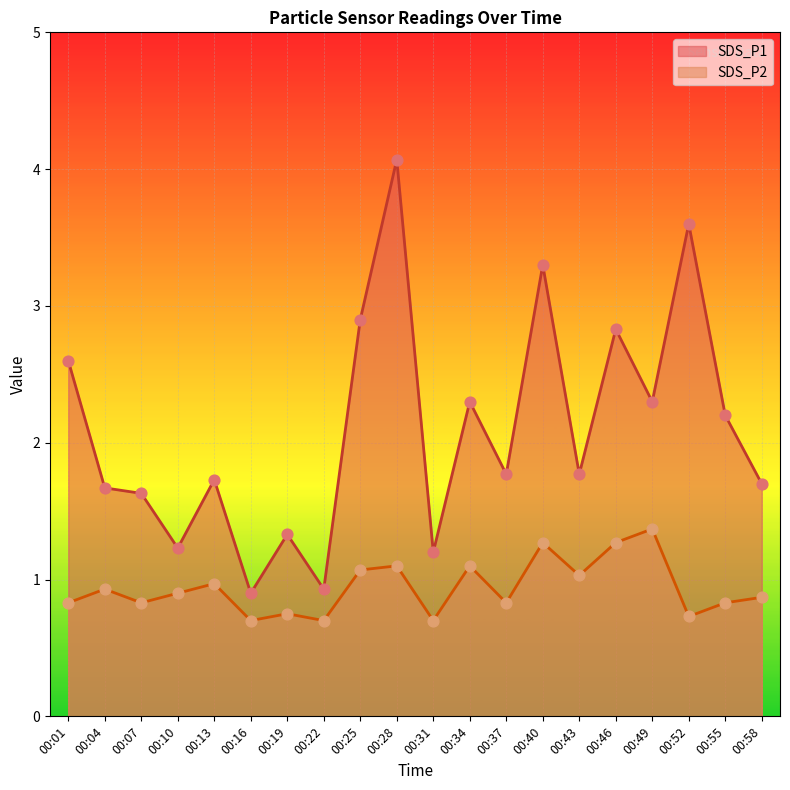

Which series contains the lowest Y value?

SDS_P2